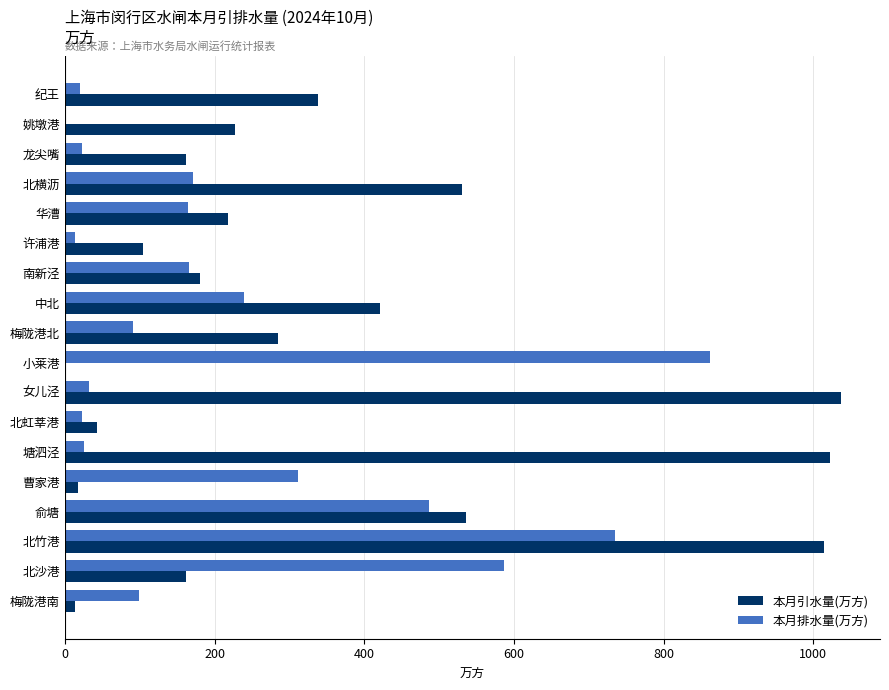

Between 华漕 and 许浦港, which series saw the biggest shift?

本月排水量(万方)